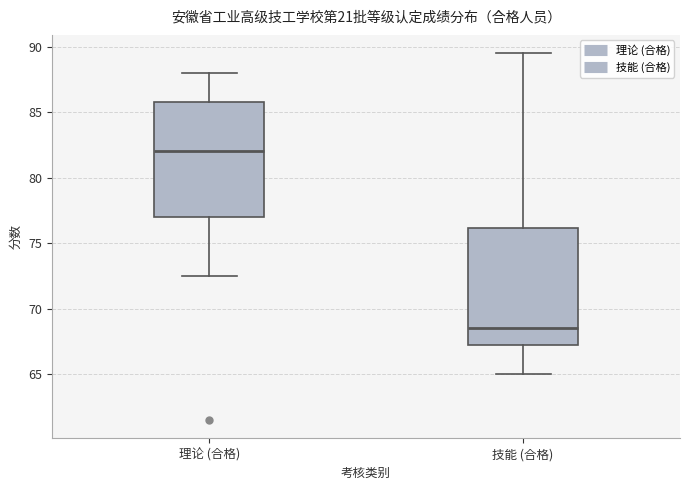

Which box's median line is the highest?

理论 (合格)